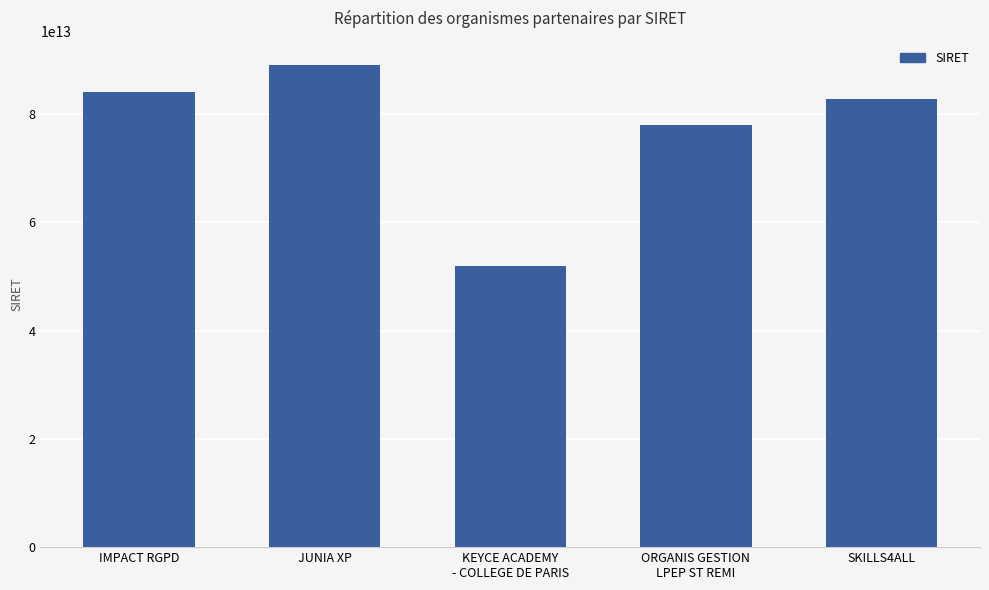

Which category has the lowest value across all series?

KEYCE ACADEMY
- COLLEGE DE PARIS